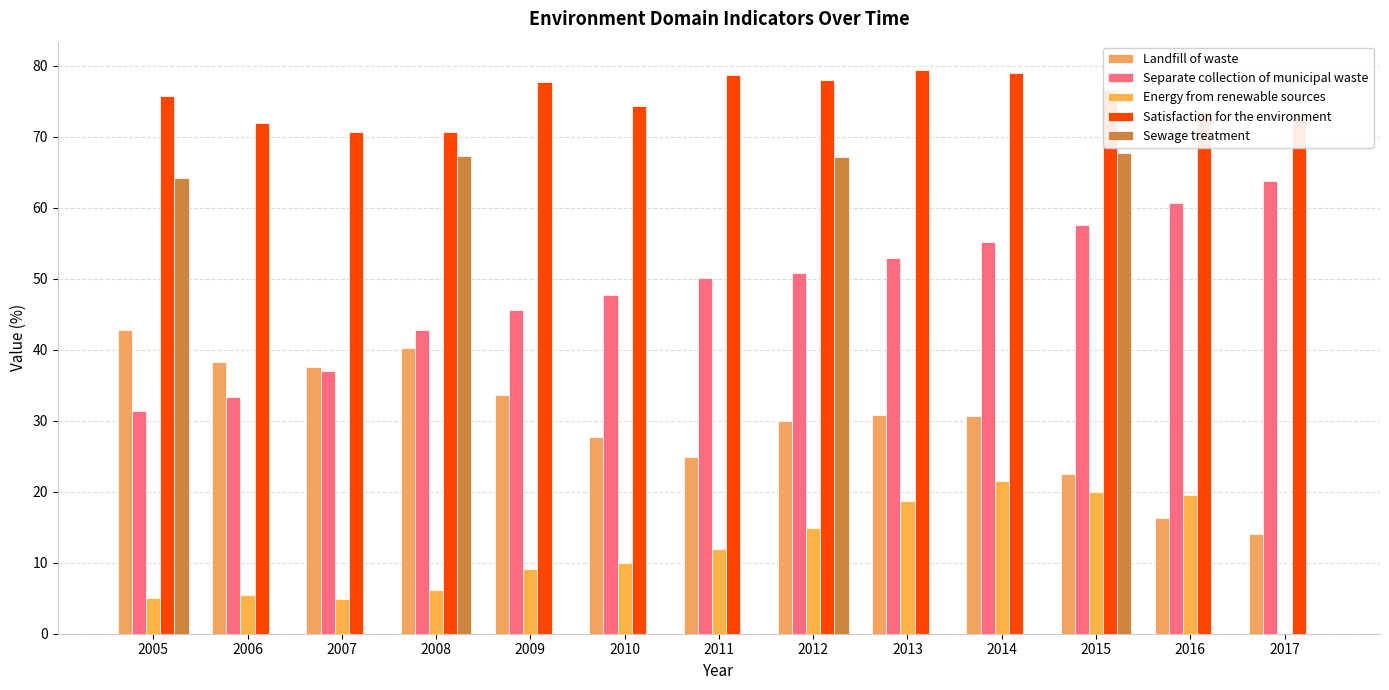

Are the bars grouped side by side (vs. stacked)?

Yes